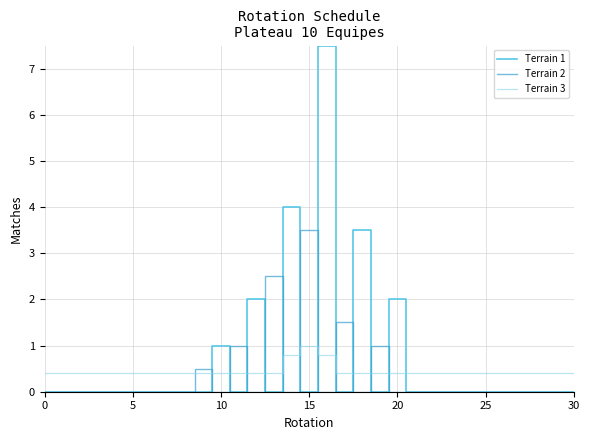

What is the maximum value shown in the chart?

7.5